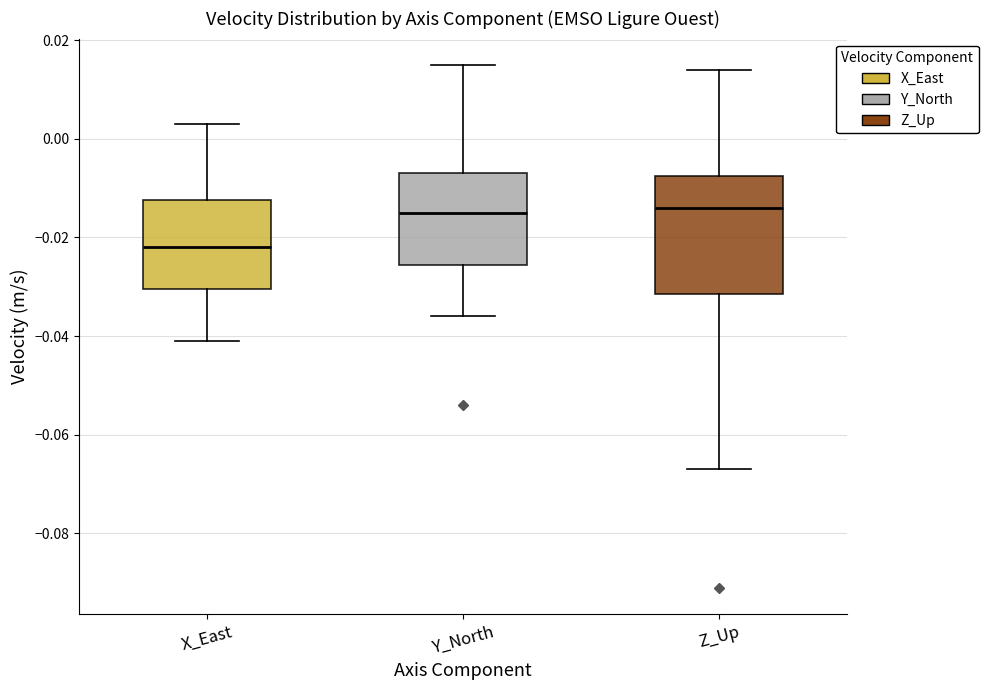

Comparing the boxes themselves (not the whiskers), which one is the tallest?

Z_Up